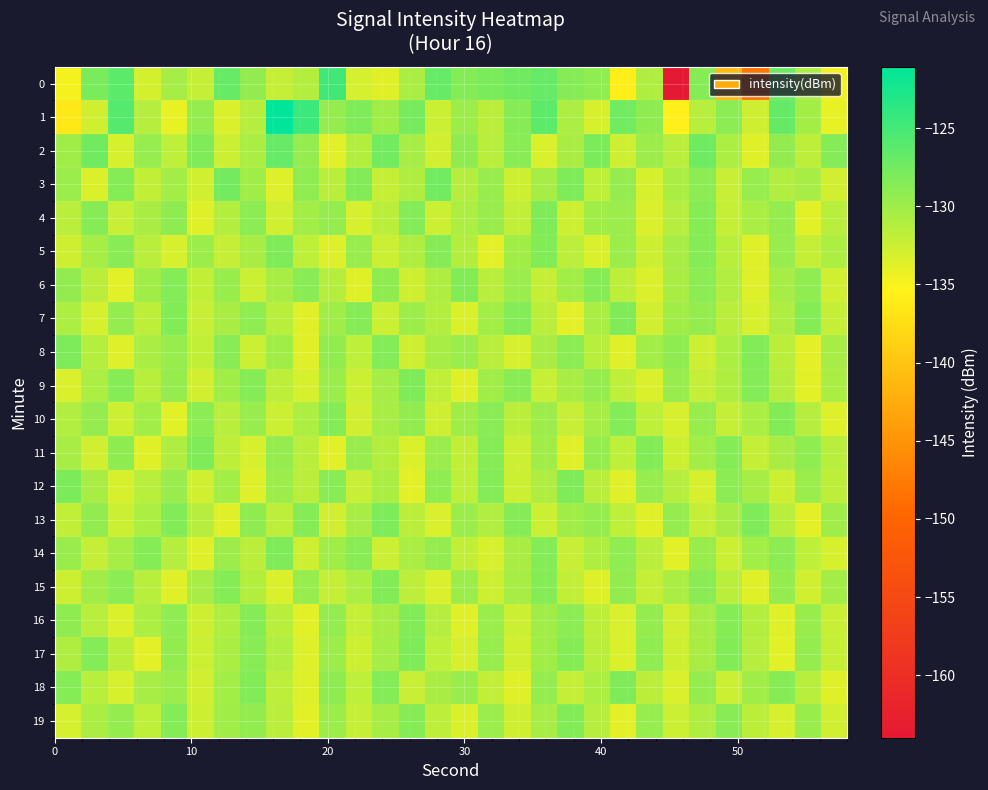

What is the minimum value shown in the chart?

-164.0